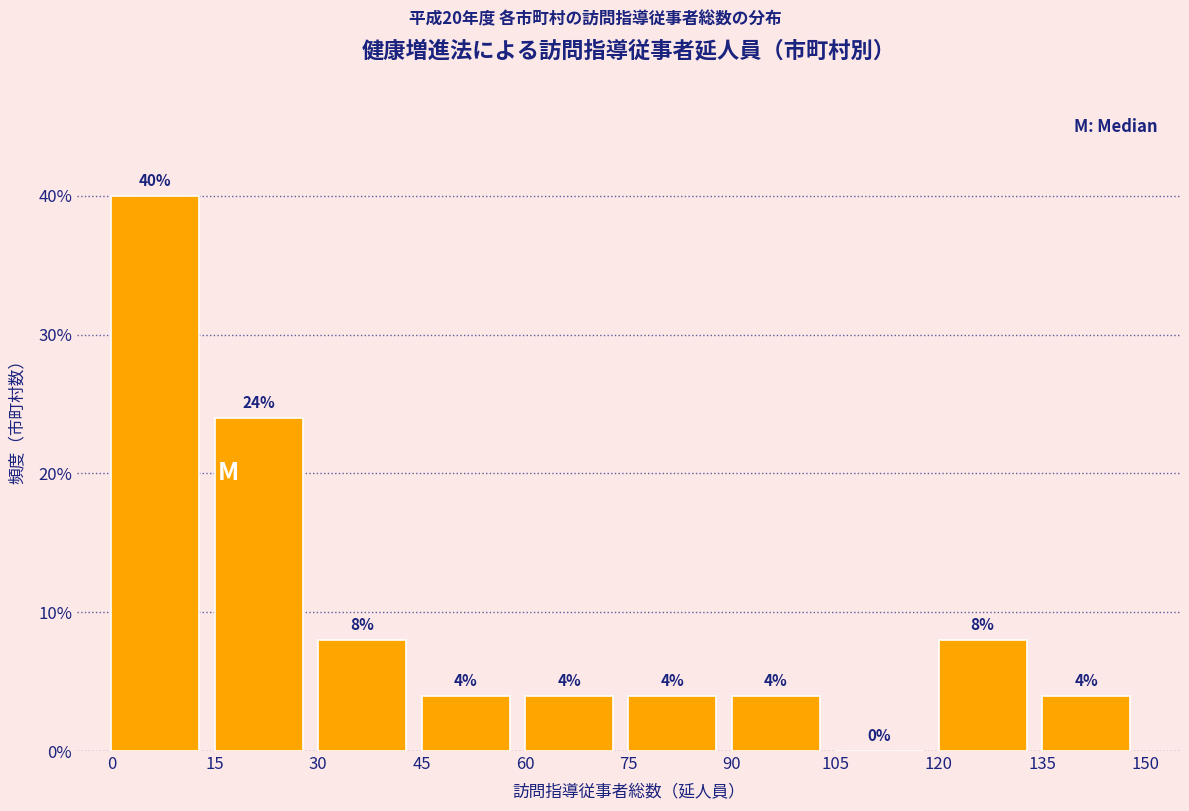

Reading left to right, list every bar in this chart as the range it spans on the x-axis followed by its height.

0 to 15: 40
15 to 30: 24
30 to 45: 8
45 to 60: 4
60 to 75: 4
75 to 90: 4
90 to 105: 4
105 to 120: 0
120 to 135: 8
135 to 150: 4